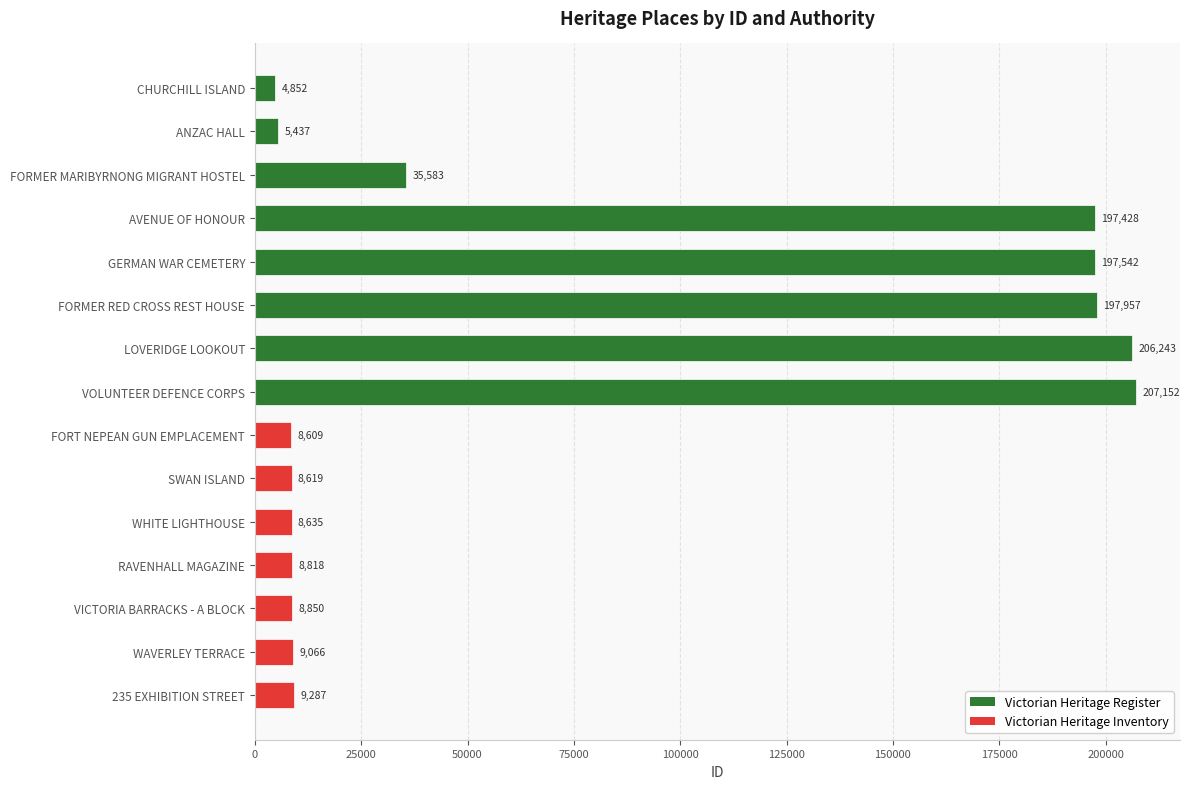

What position from the top is LOVERIDGE LOOKOUT?

7